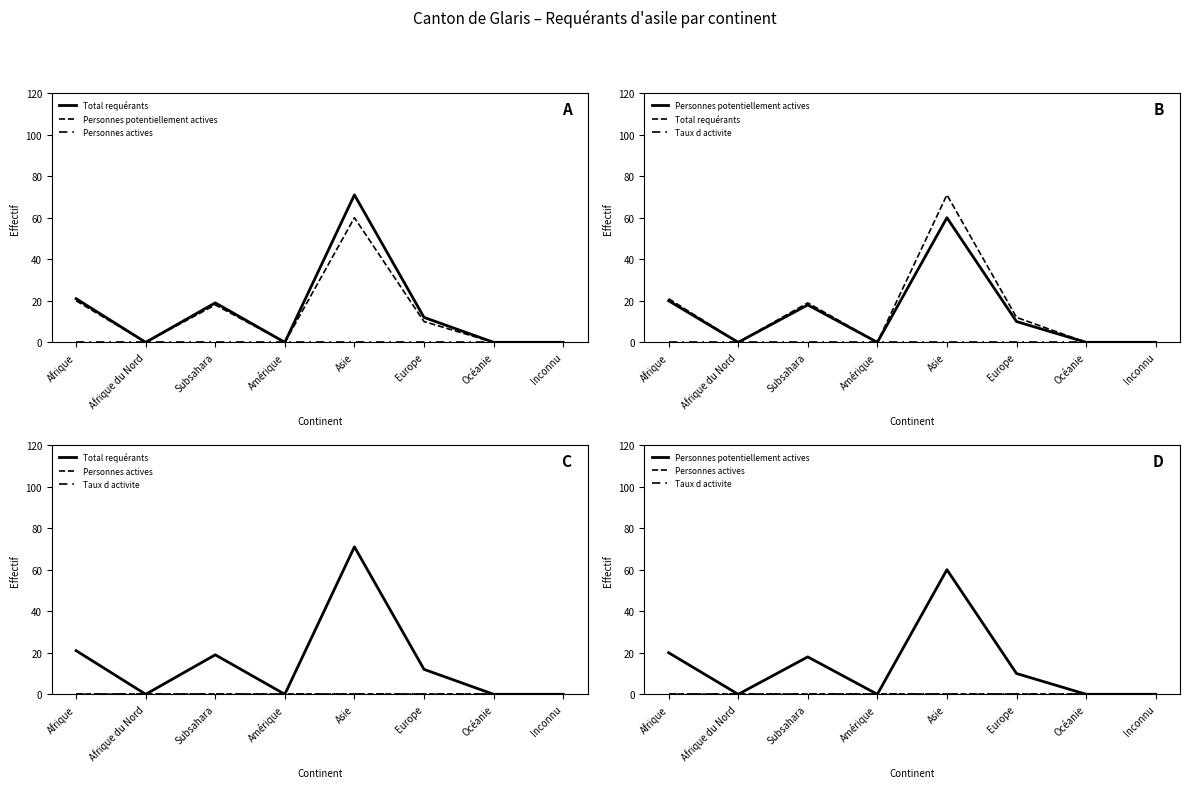

What is the highest value of the Personnes potentiellement actives series?

60